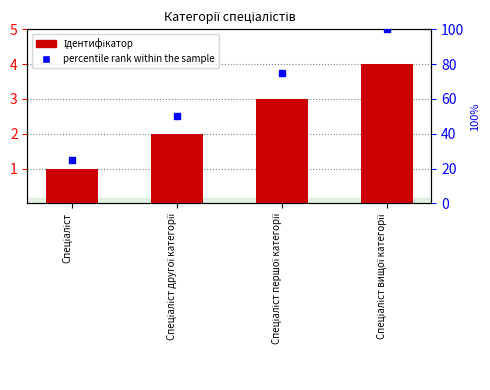

What are all the series names shown in the legend?

Ідентифікатор, percentile rank within the sample